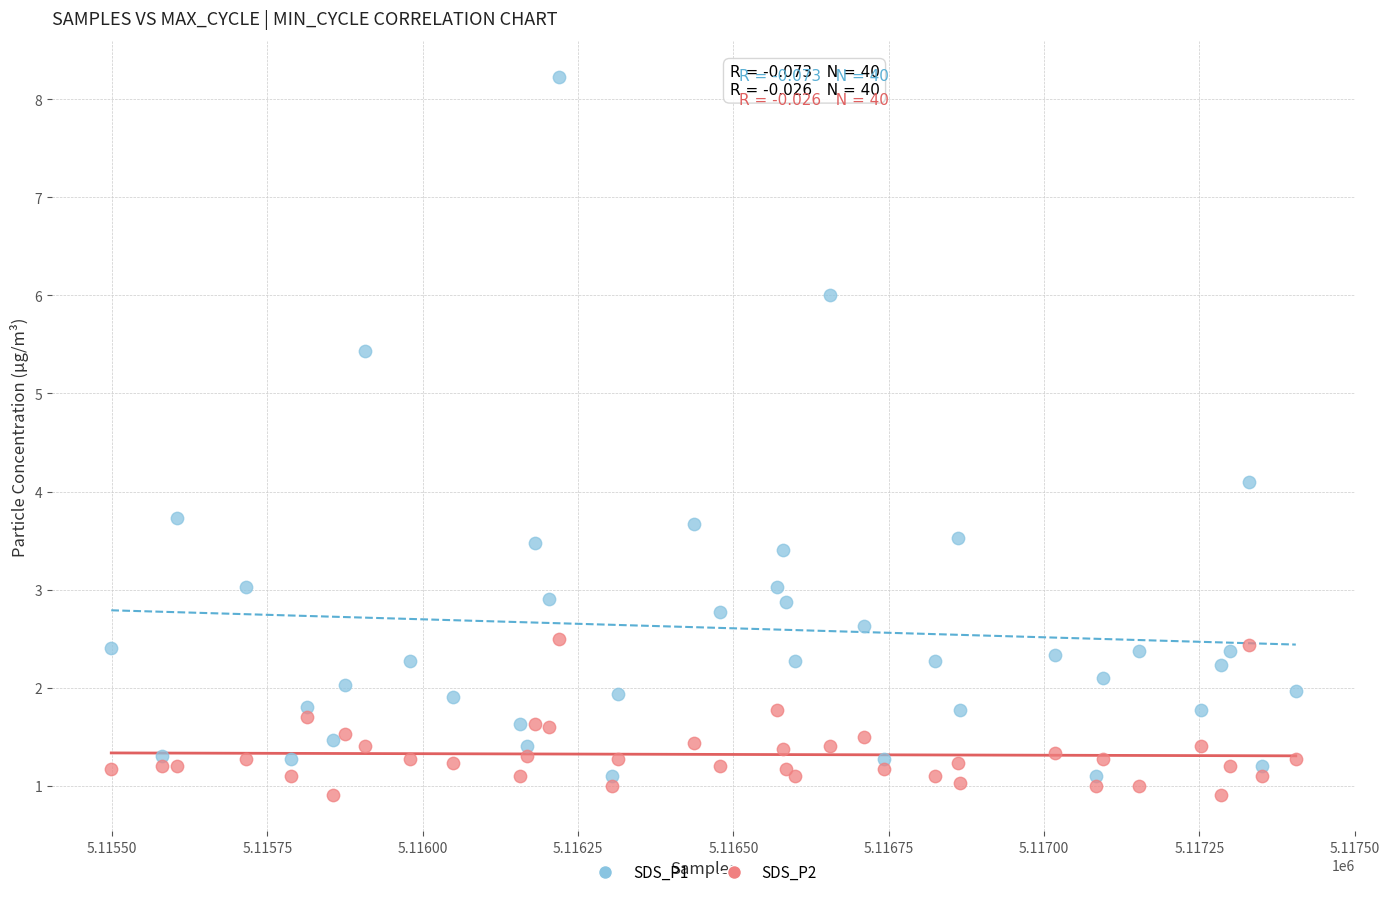

Across all series, what Y value is closest to 4?

4.1